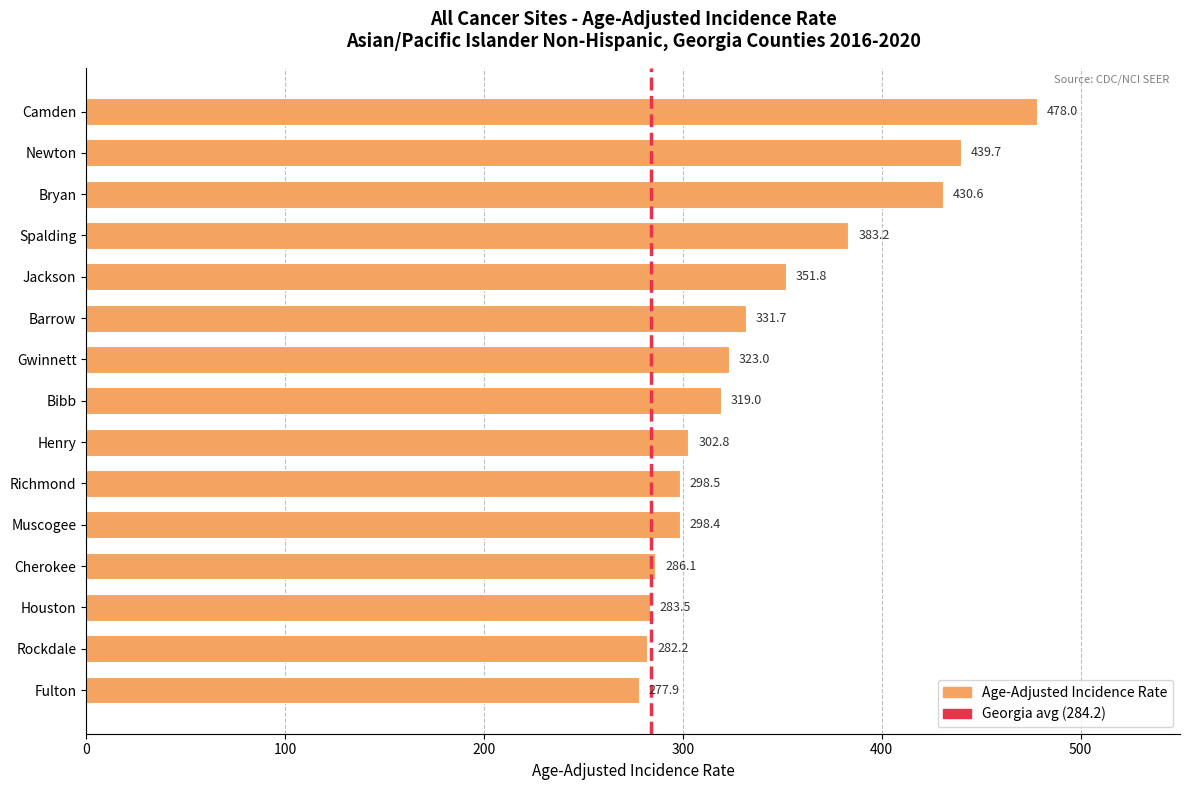

What is the difference between the maximum and second lowest values?

195.8